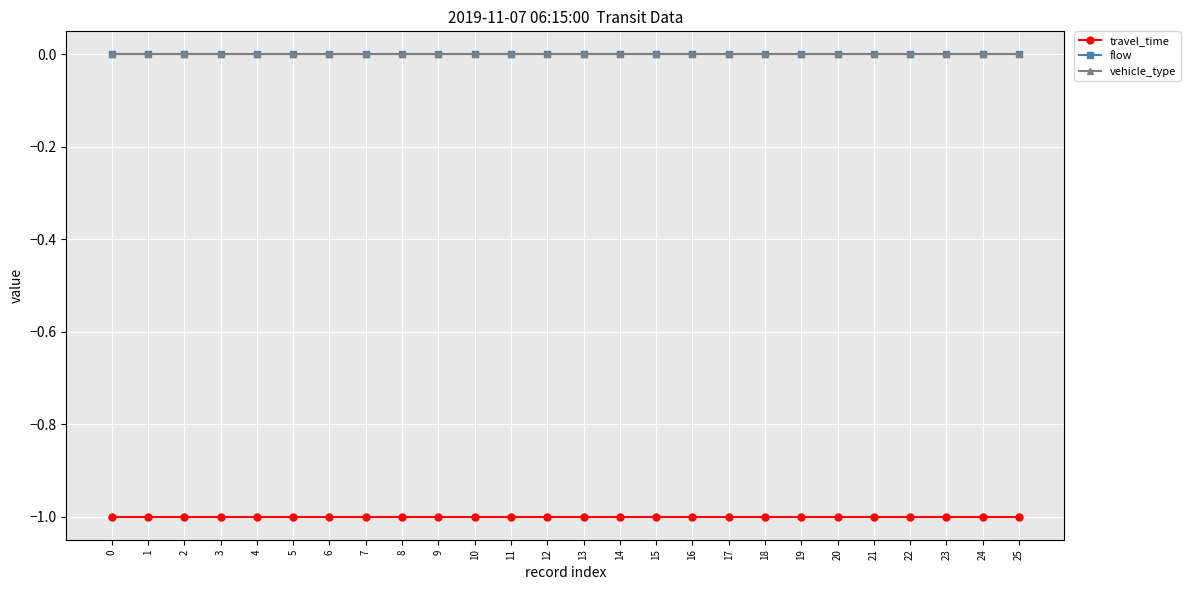

True or false: travel_time and flow intersect in this chart.

False